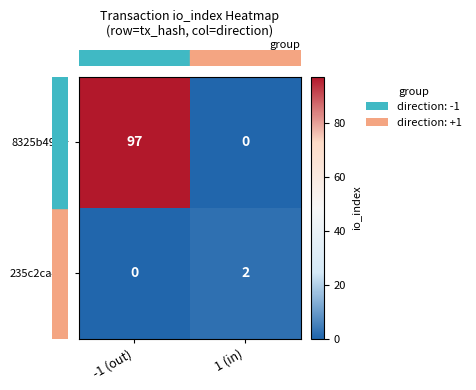

Which series changed the most between -1 (out) and 1 (in)?

8325b49f…